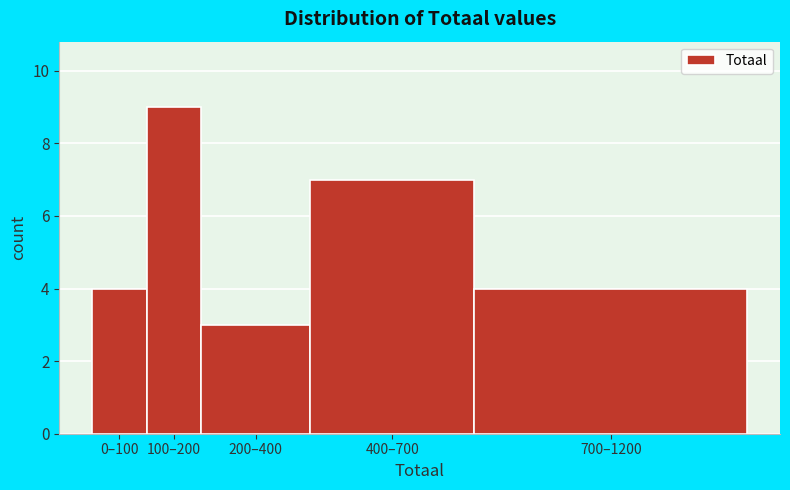

Reading left to right, list all the values displayed in this chart.

4	9	3	7	4